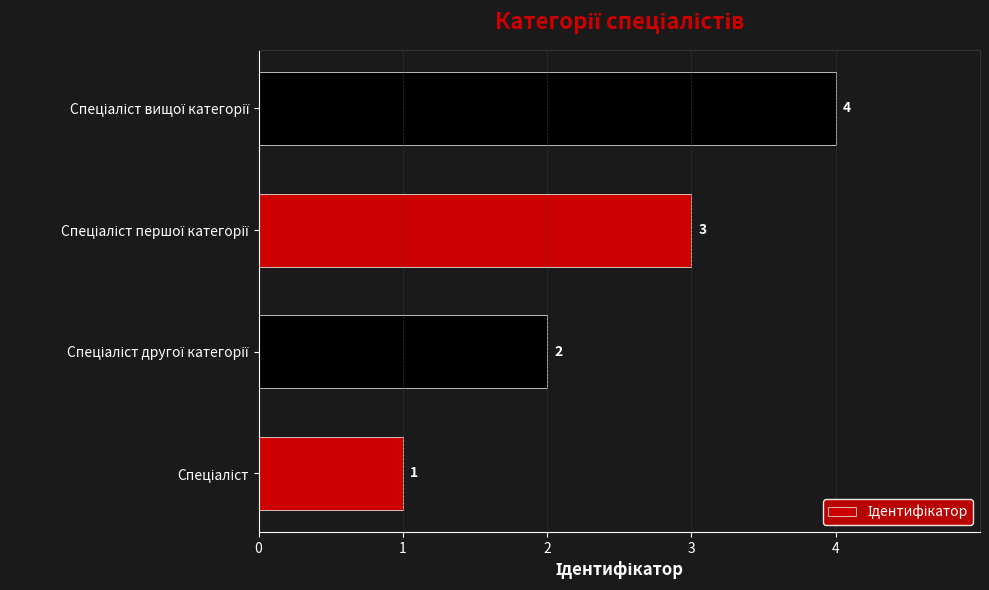

What is the sum of all values?

10